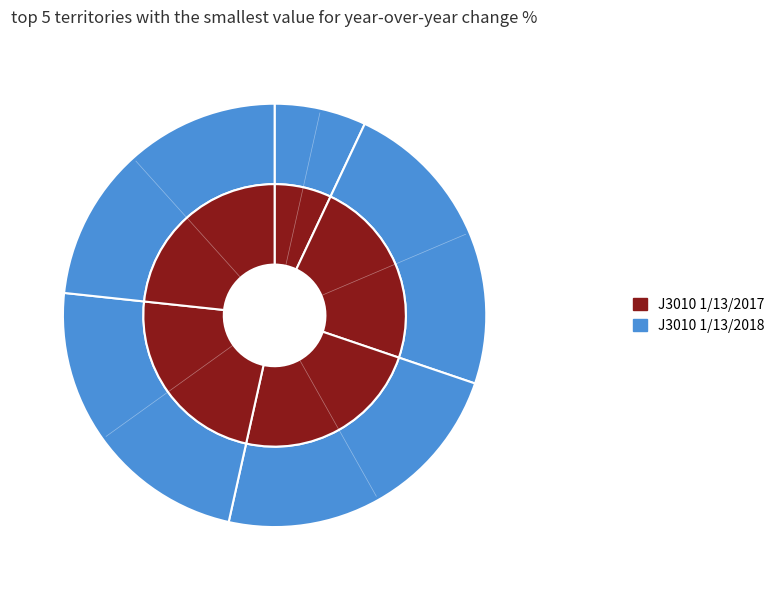

True or false: 31-Thu accounts for 5% of the total.

True